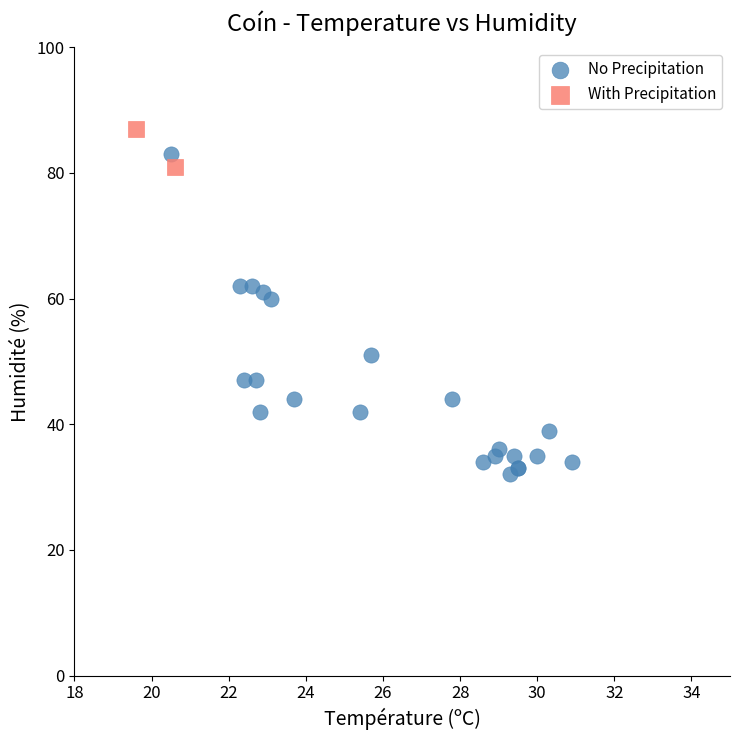

Which series has the largest Y range (max minus min)?

No Precipitation